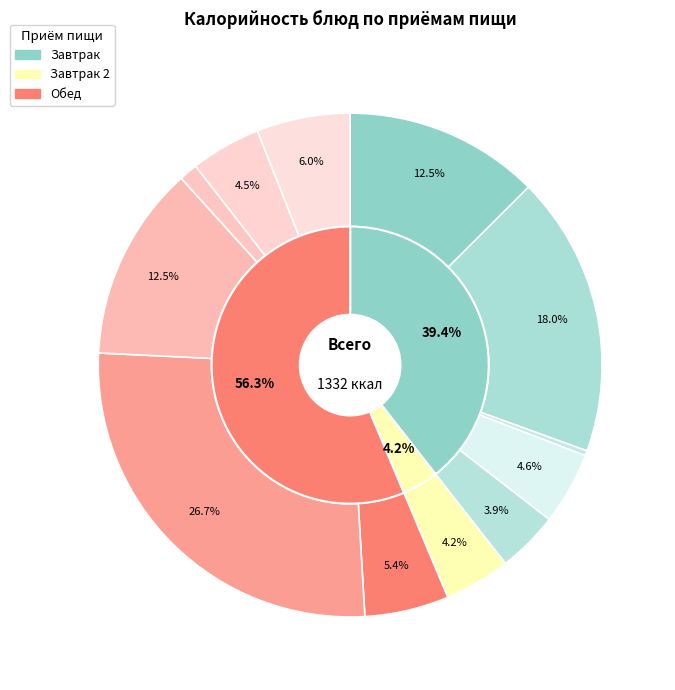

What is the smallest slice in the pie chart?

Огурец свежий